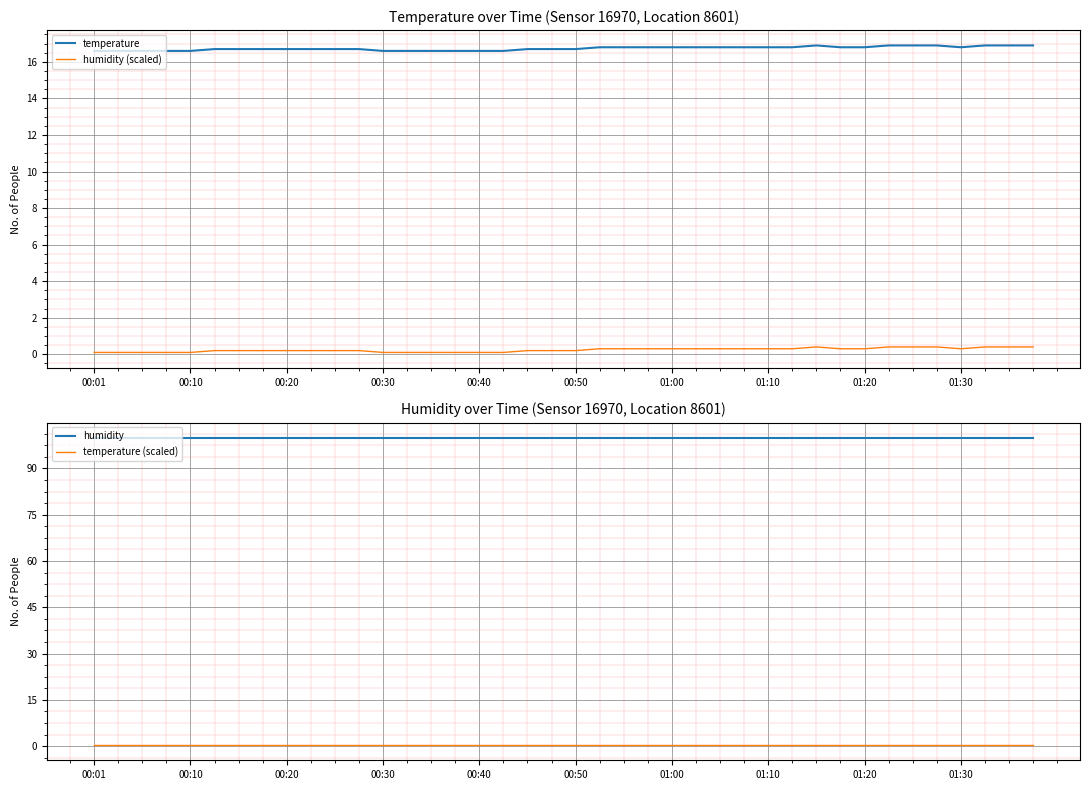

The humidity series shows 63.8 at 15. True or false?

False